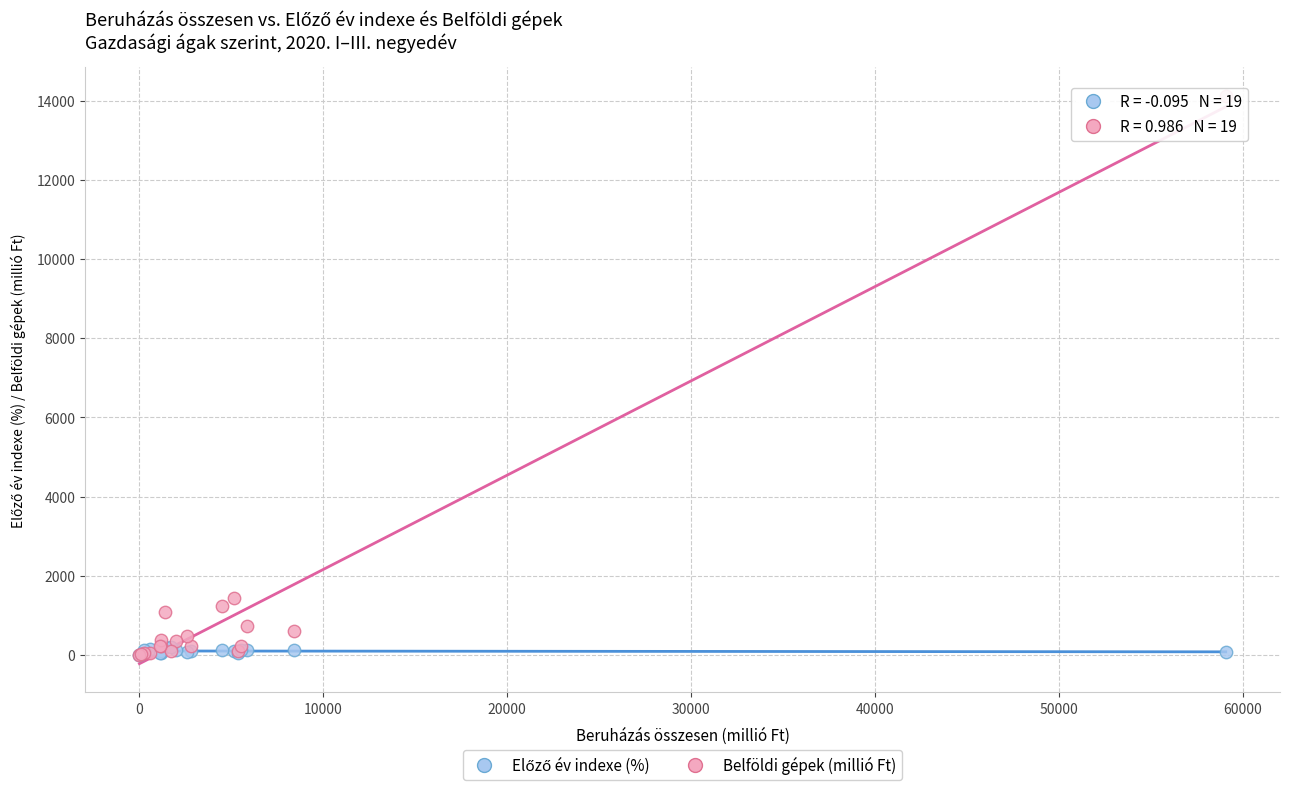

Across all series, what Y value is closest to 7059?

1444.6